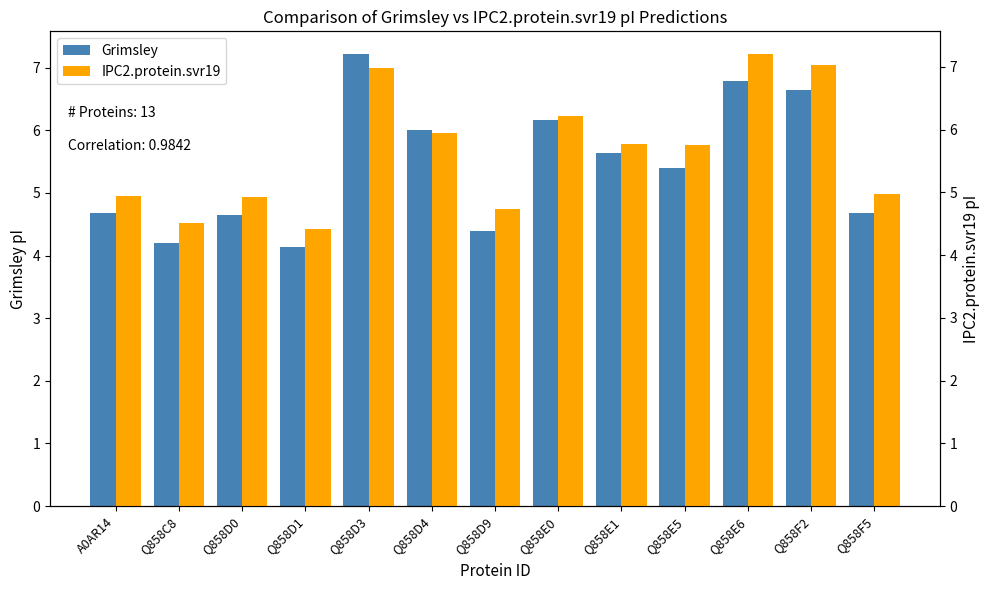

Read the IPC2.protein.svr19 value at Q858F2.

7.0